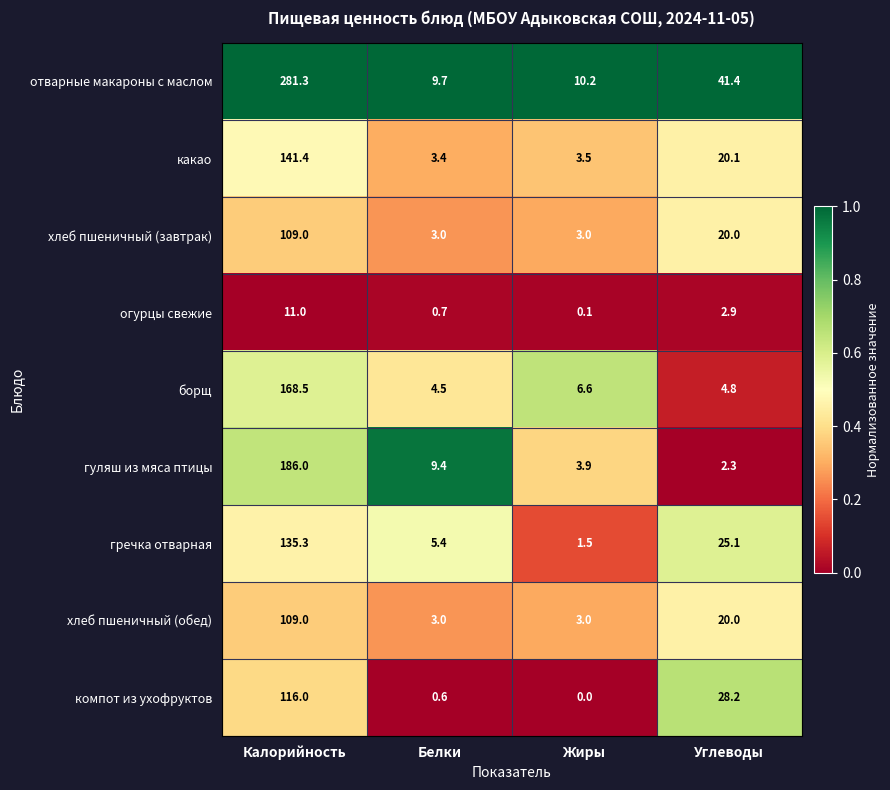

At which category is the sum across all series the highest?

Калорийность